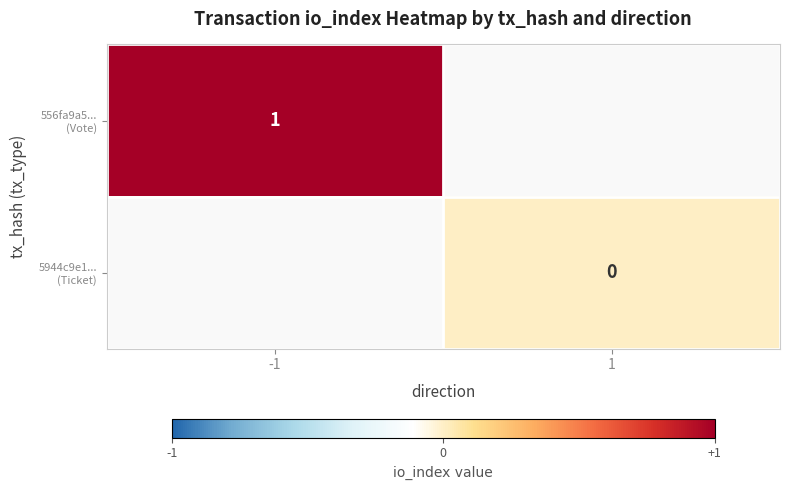

Is it true that 5944c9e1... (Ticket) equals 0.0 at 1?

True